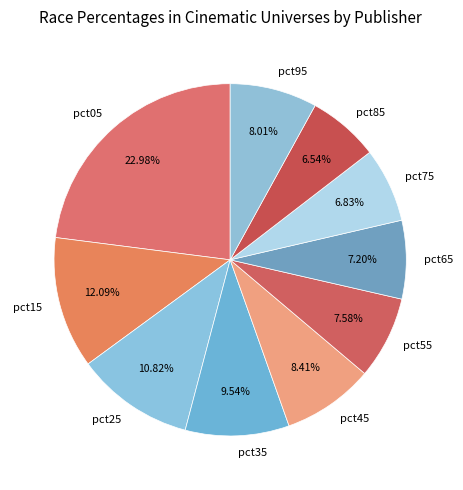

Is there a majority slice in this chart?

No